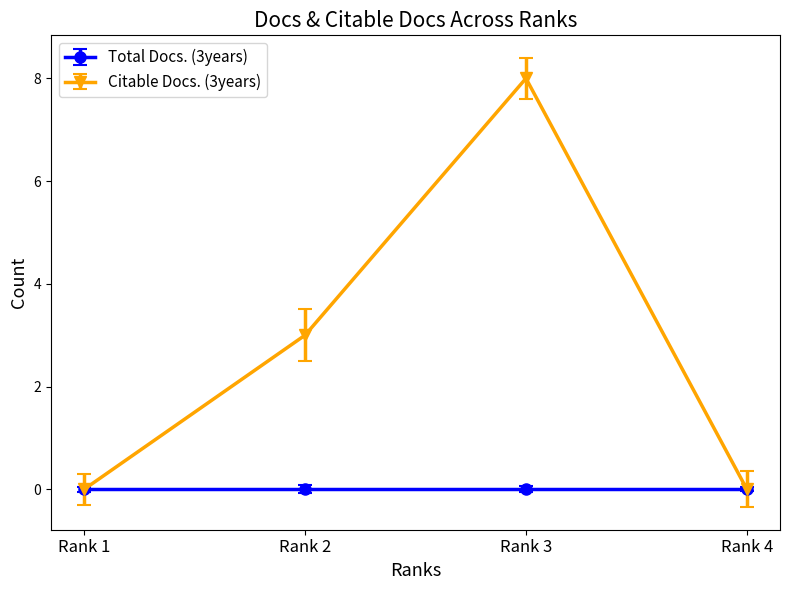

Count the number of categories in the chart.

4